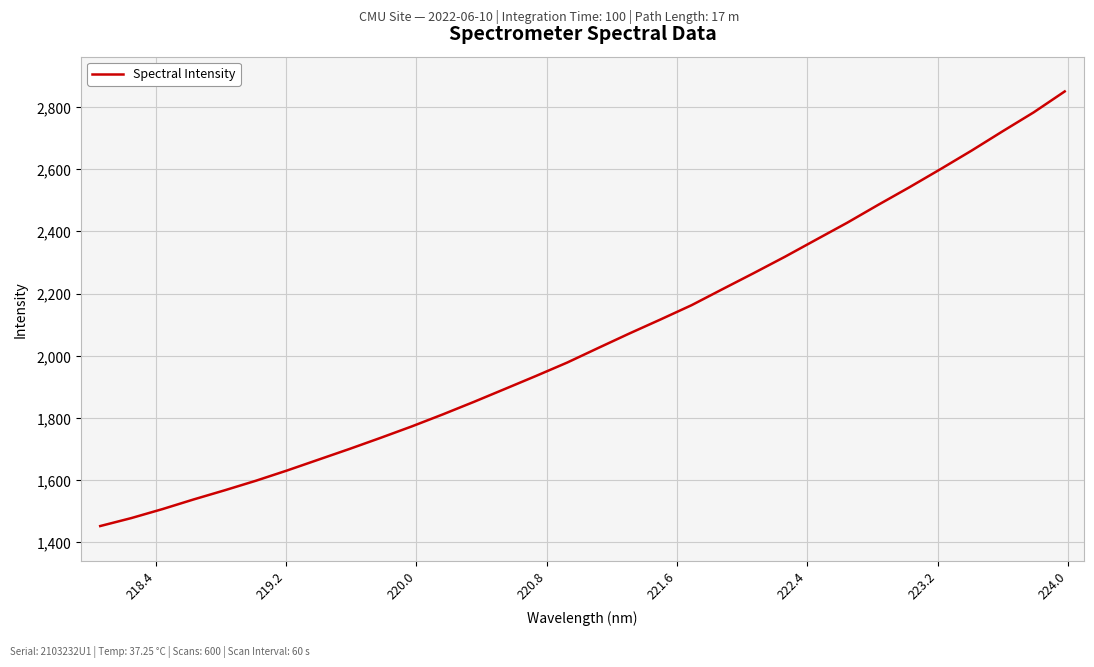

How many values exceed 2025?

16